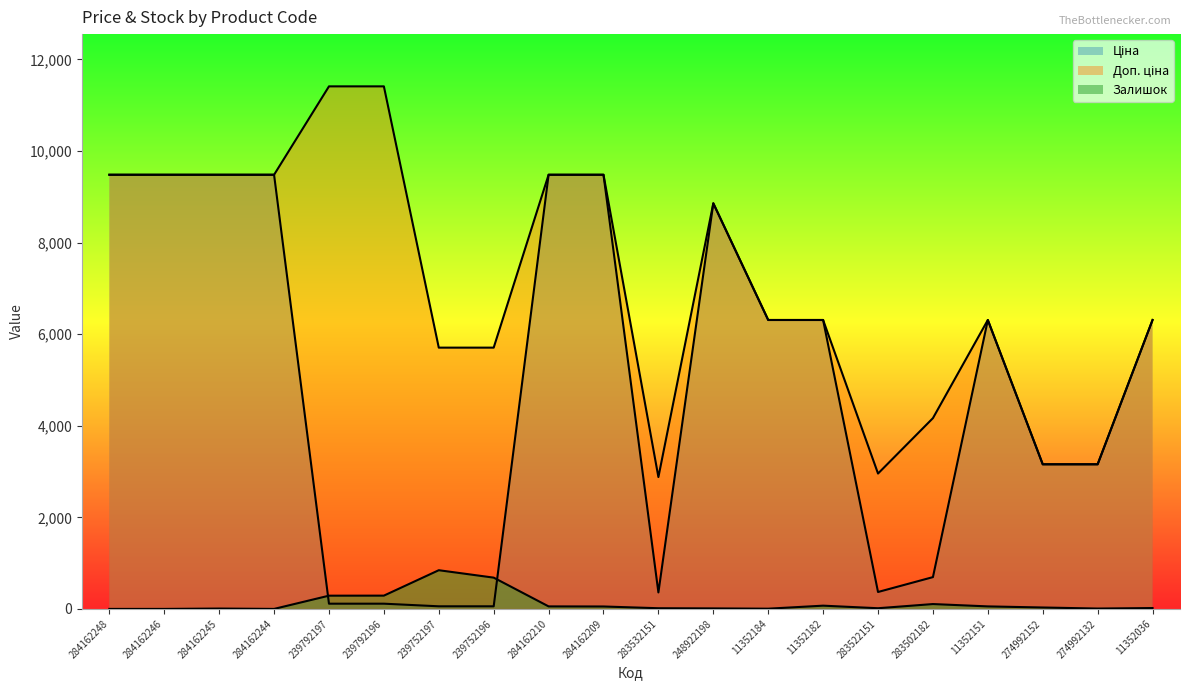

What is the difference between the second highest and second lowest values in the Доп. ціна series?

8454.2